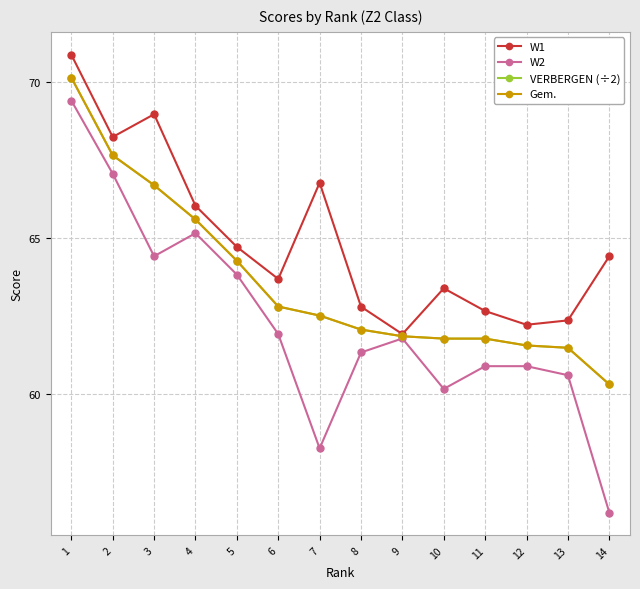

Is this an area chart (filled region under the line)?

No